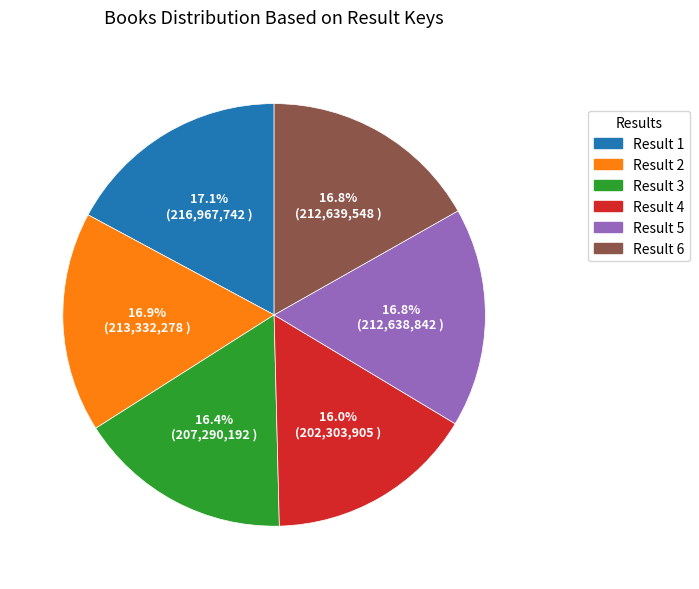

Does any single category account for the majority?

No